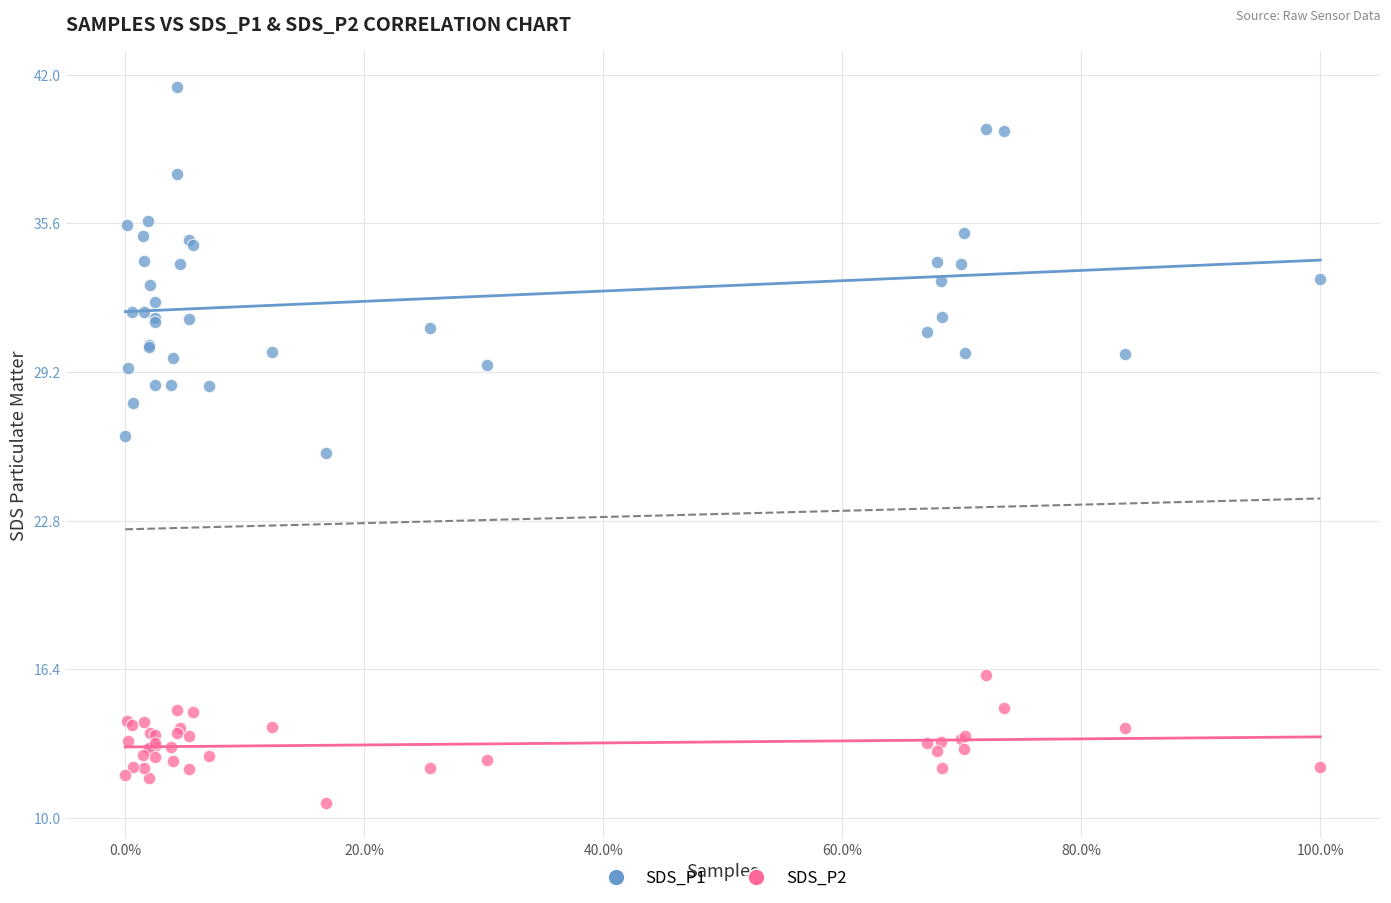

Which series contains the highest Y value?

SDS_P1